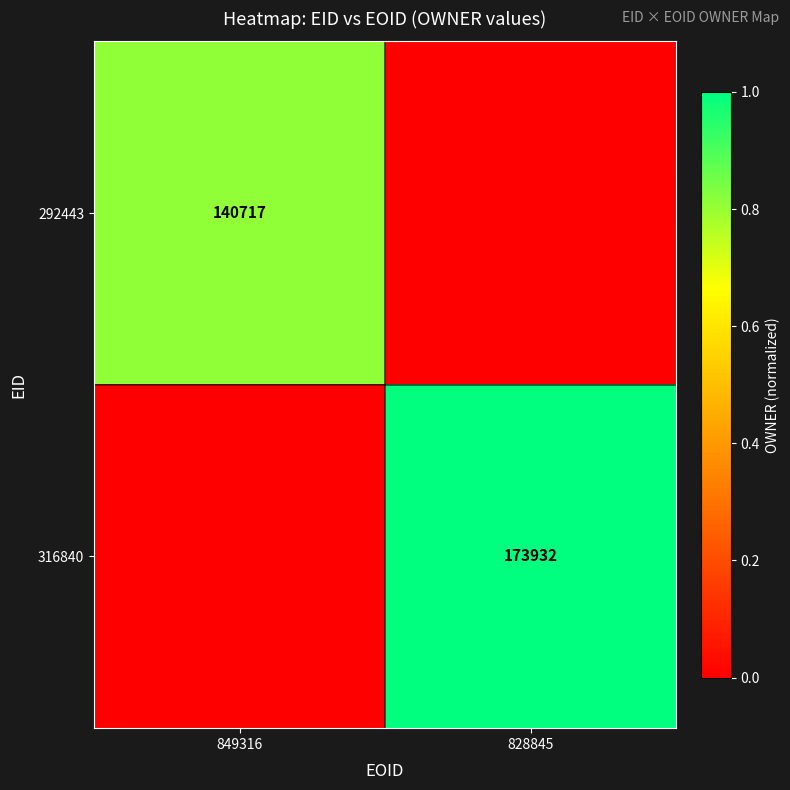

The value of 316840 at 828845 is 276296. True or false?

False